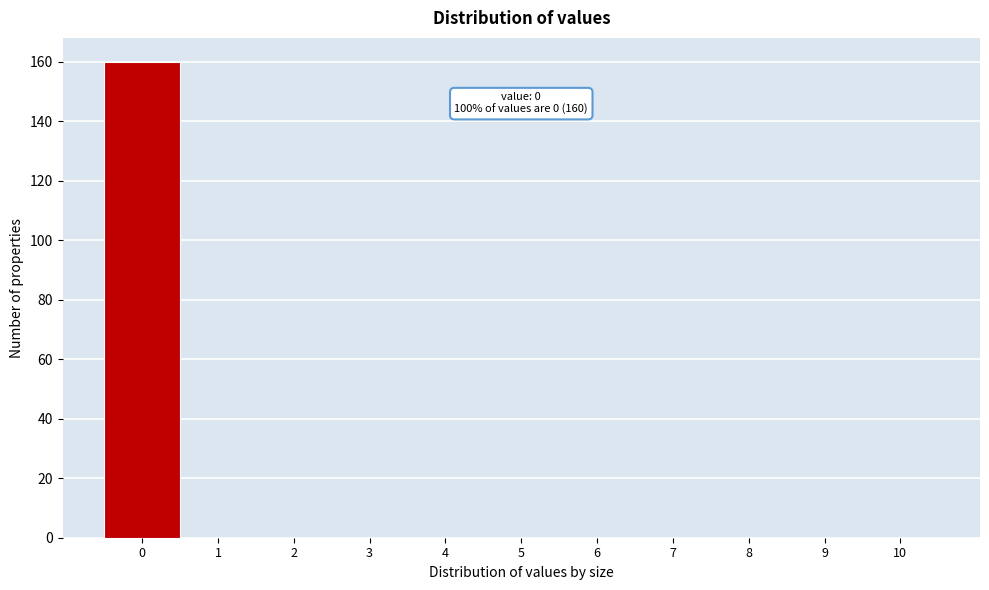

What is the greatest value displayed?

160